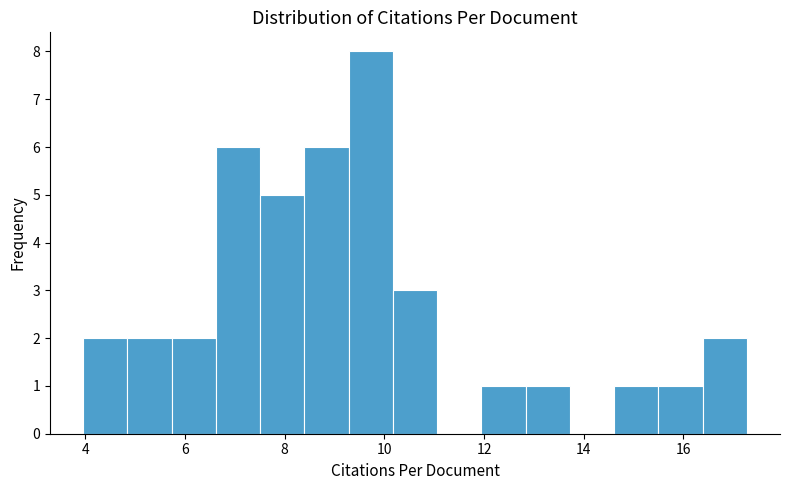

Reading left to right, transcribe this chart: for each bar, give the range it covers on the x-axis and its height. Neither the bar edges nor the heights are printed on the chart, so give them approximately, as read against the axes.

4.0 to 4.8: 2
4.8 to 5.8: 2
5.8 to 6.6: 2
6.6 to 7.6: 6
7.6 to 8.4: 5
8.4 to 9.2: 6
9.2 to 10.2: 8
10.2 to 11.0: 3
11.0 to 12.0: 0
12.0 to 12.8: 1
12.8 to 13.8: 1
13.8 to 14.6: 0
14.6 to 15.4: 1
15.4 to 16.4: 1
16.4 to 17.2: 2